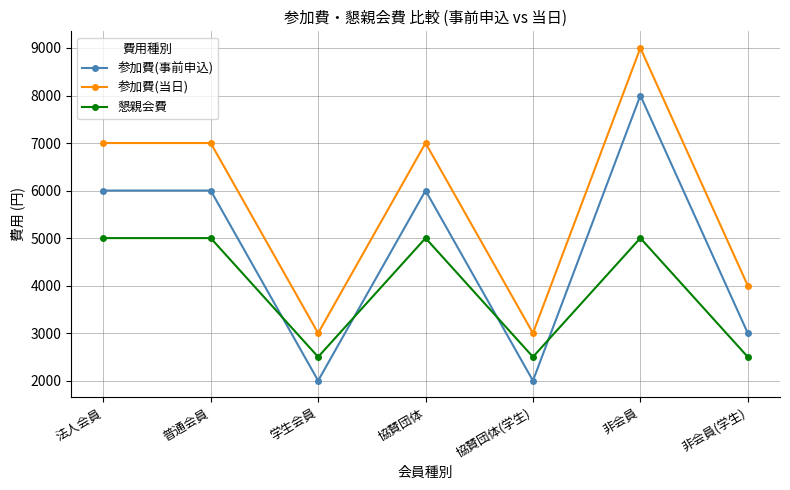

What is the average value of the 参加費(事前申込) series?

4714